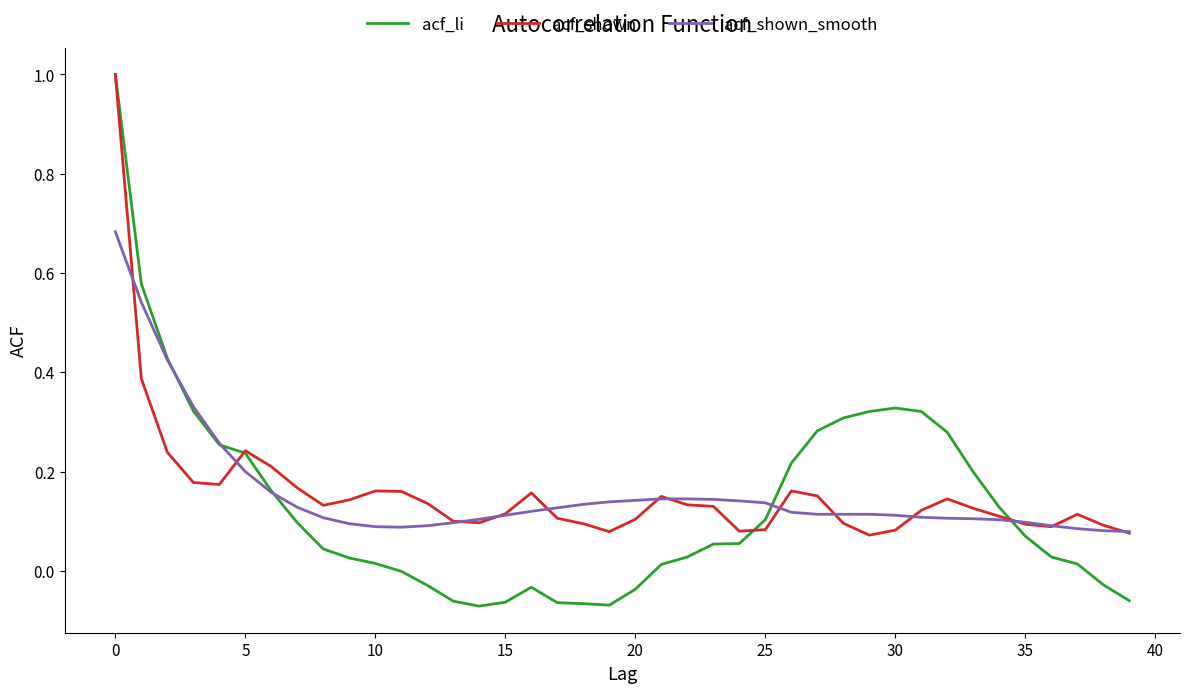

At how many categories does at least one series exceed 0?

40